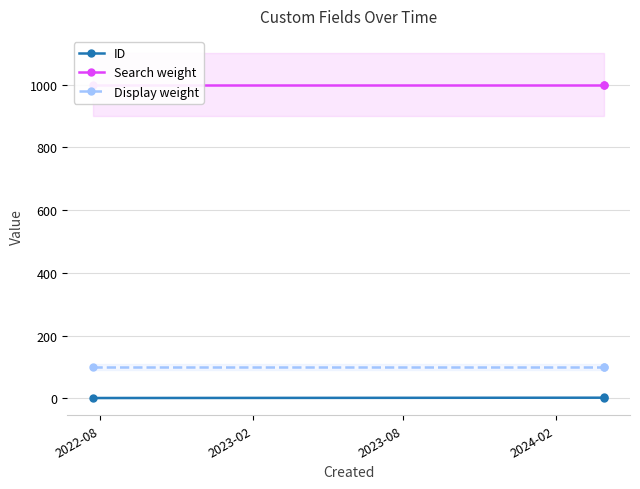

What is the highest value of the Display weight series?

100